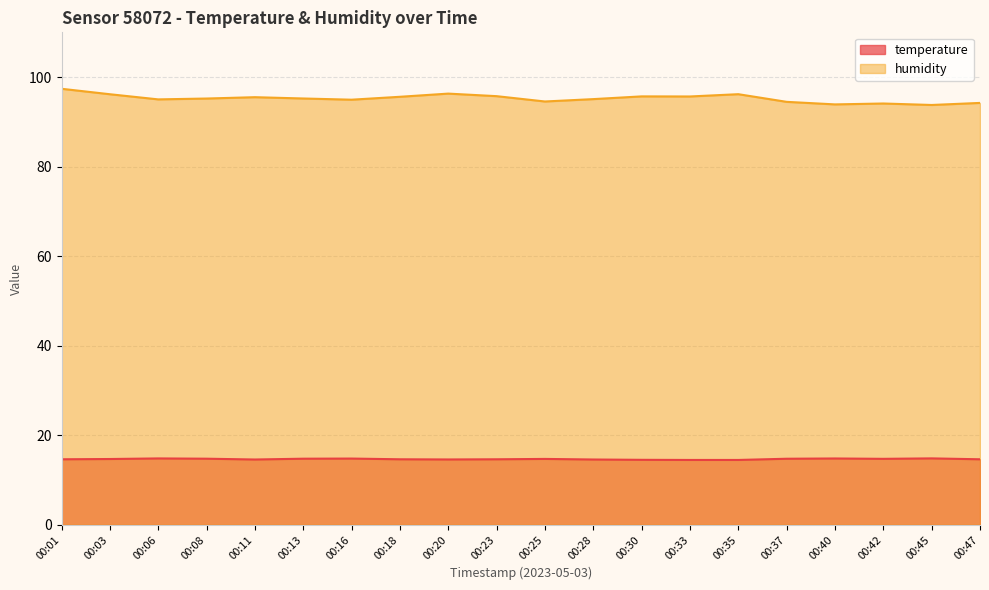

Where is temperature nearest to the value 14?

00:33